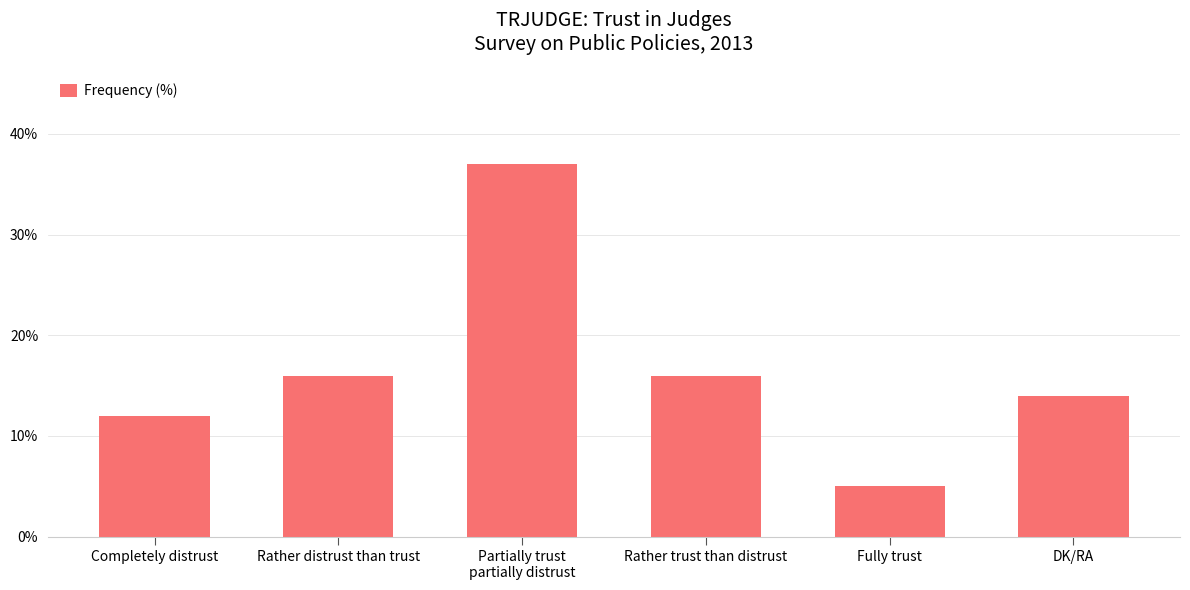

What is the label of the 2nd bar from the right?

Fully trust